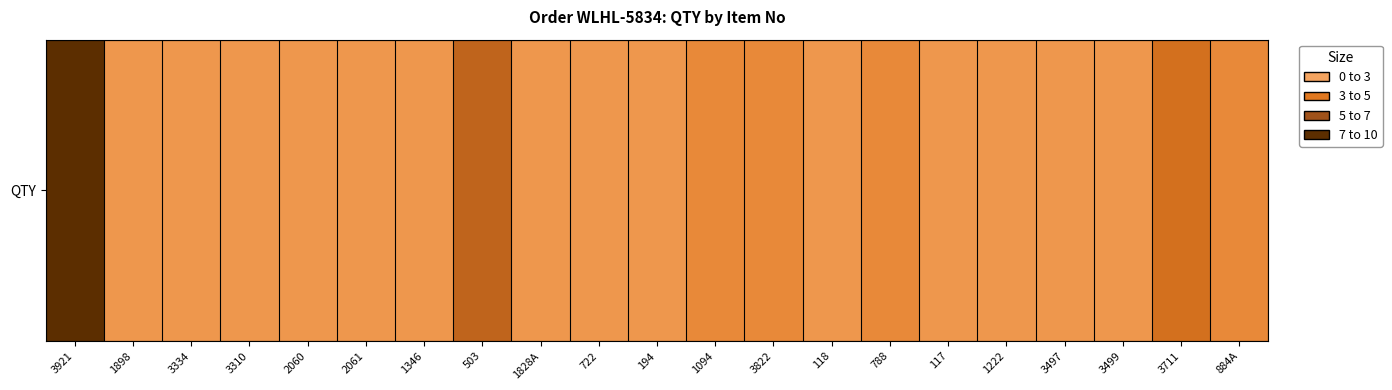

Rank the categories by value from highest to lowest.

3921, 503, 3711, 1094, 3822, 788, 884A, 1898, 3334, 3310, 2060, 2061, 1346, 1828A, 722, 194, 118, 117, 1222, 3497, 3499